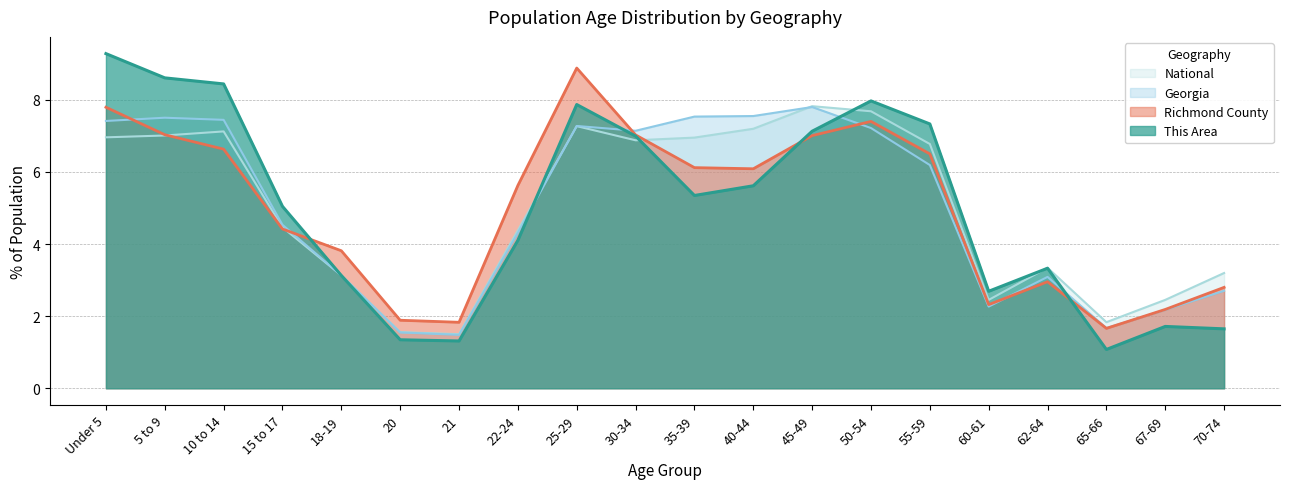

Is it true that Richmond County equals 10.2 at 45-49?

False